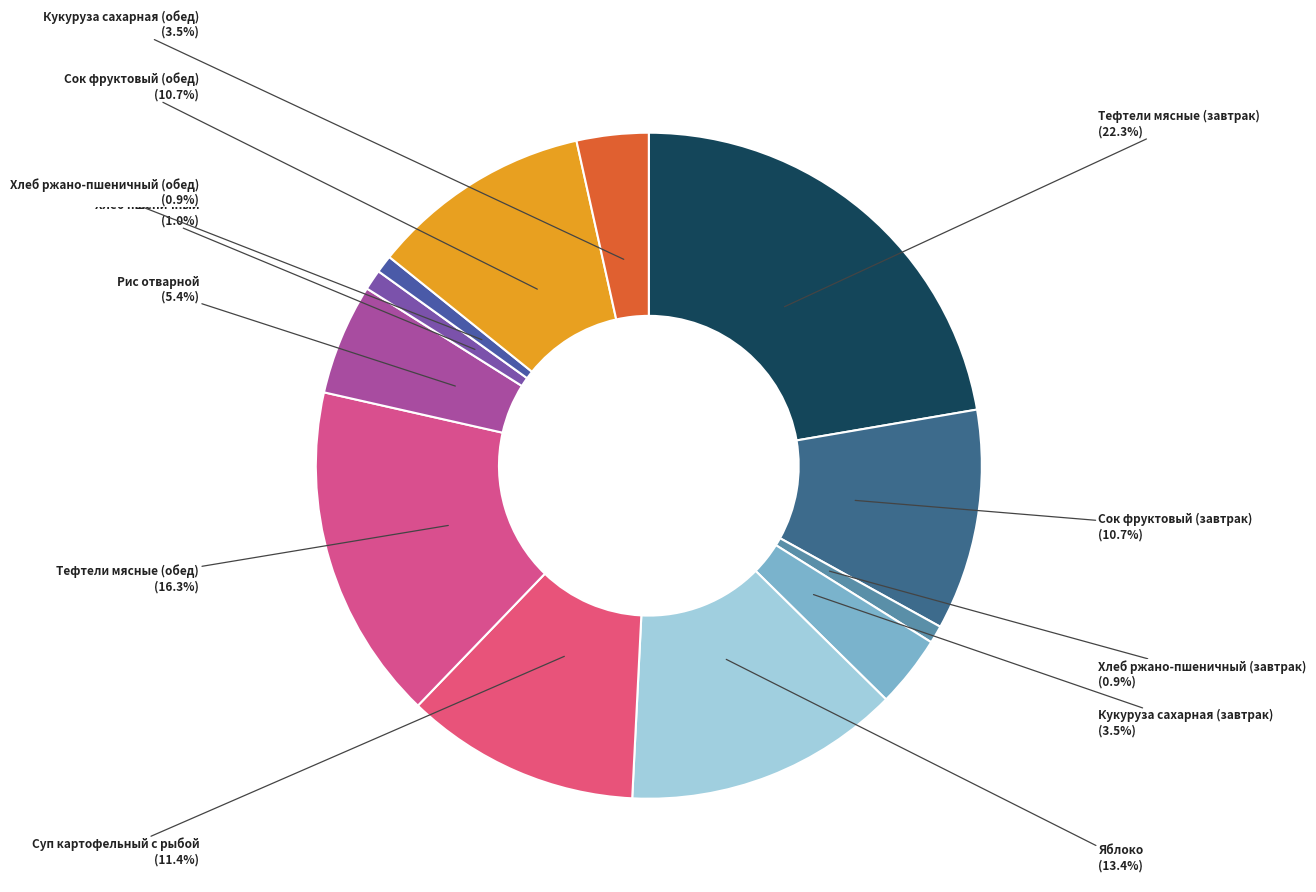

To the nearest percent, what is the average slice percentage?

8%